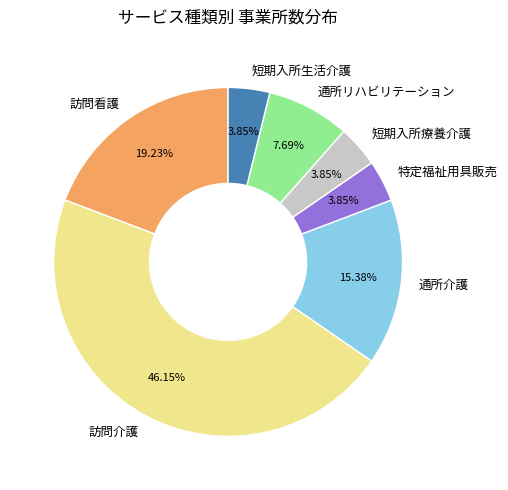

Count the number of slices in the pie.

7